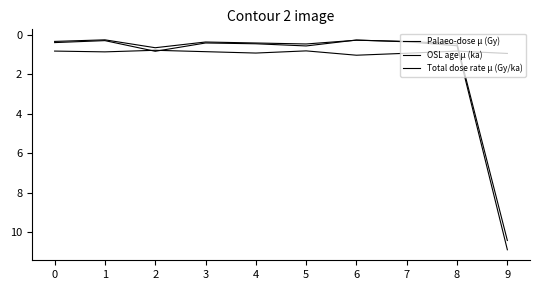

At 9, list the series in order from largest to smallest.

OSL age μ (ka), Palaeo-dose μ (Gy), Total dose rate μ (Gy/ka)